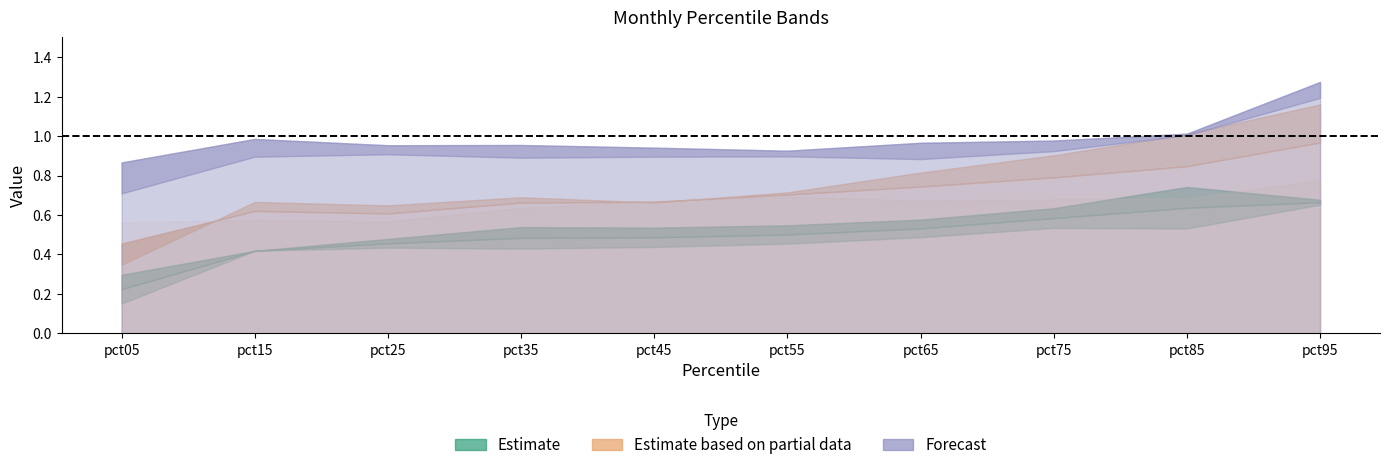

Which label corresponds to the largest value in the chart?

pct95